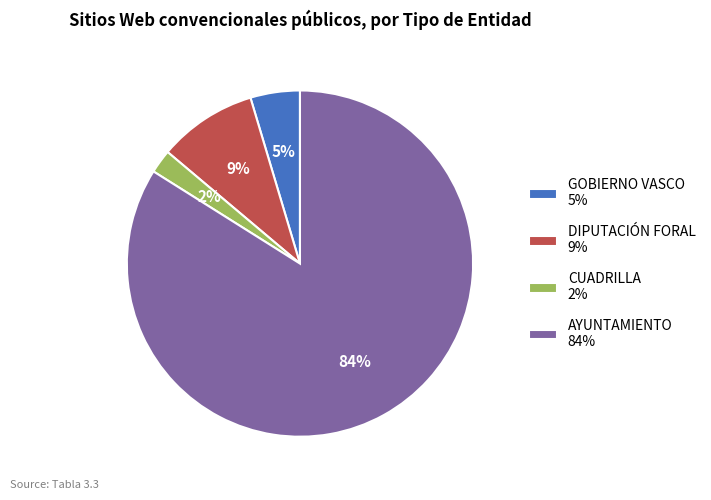

Combined, do DIPUTACIÓN FORAL and GOBIERNO VASCO account for over 50%?

No